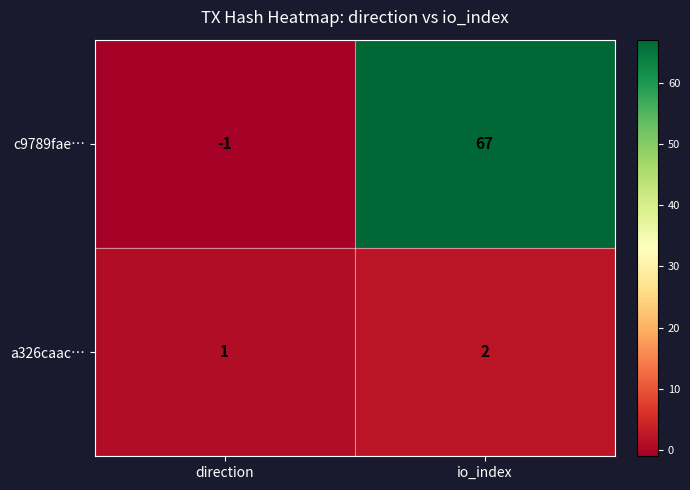

At how many categories does at least one series exceed 60?

1